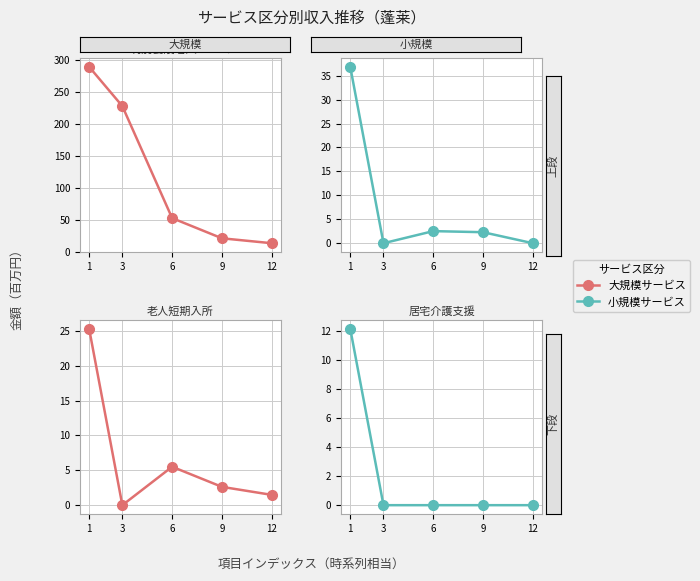

What is the difference between the maximum and minimum values in the 居宅介護支援 series?

12.2